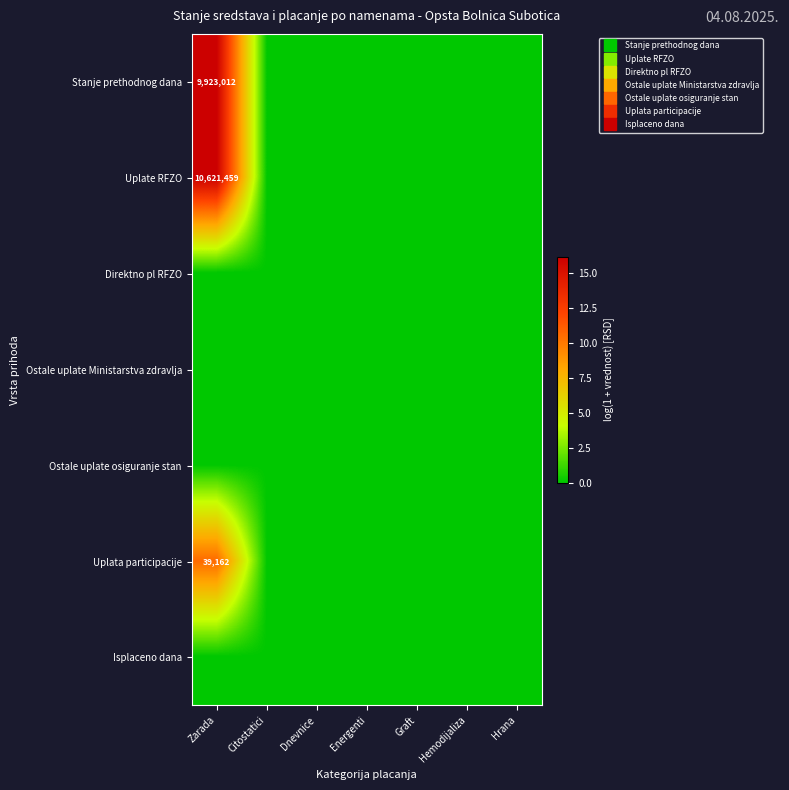

The value of Direktno pl RFZO at Citostatici is 0.0. True or false?

True